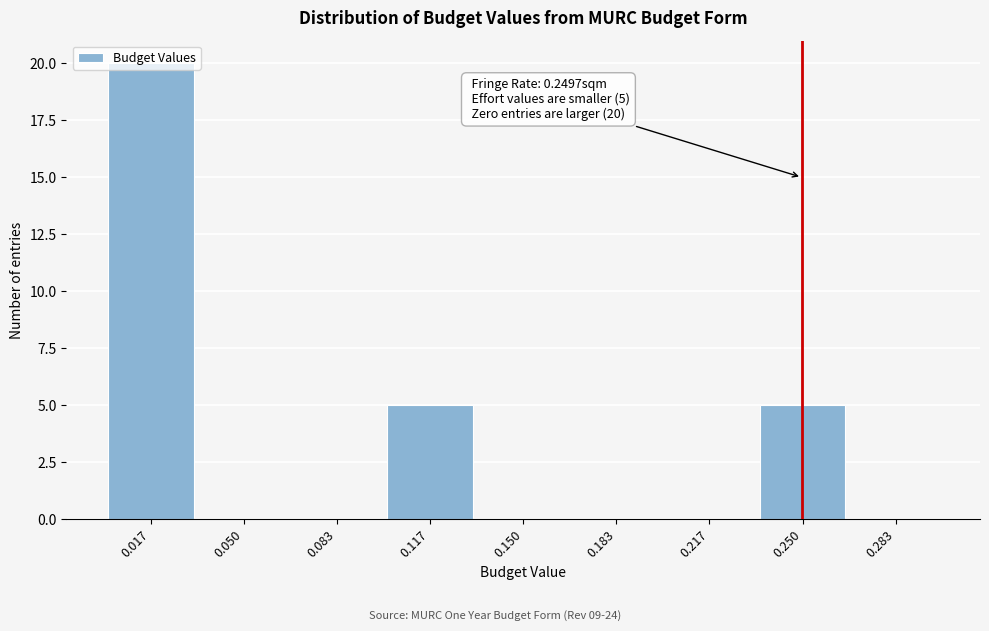

Which range on the x-axis has the tallest bar?

0.000 to 0.035